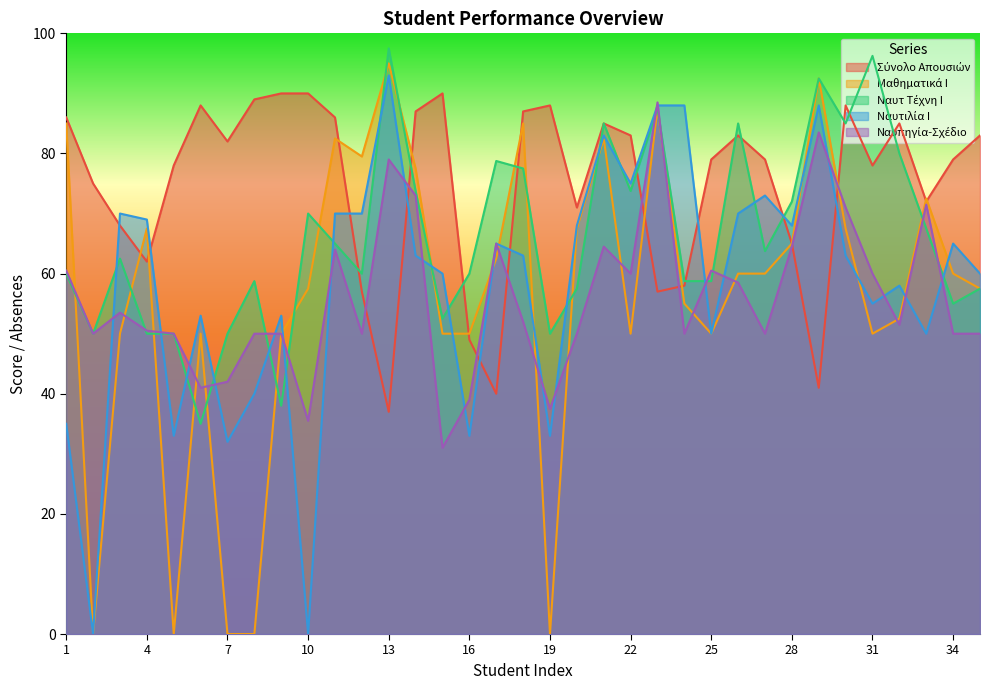

At which category is the sum across all series the highest?

23